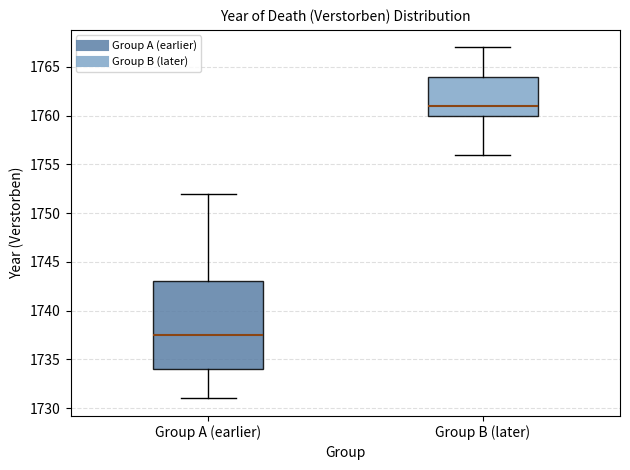

Reading left to right, read every box against the y-axis: the position of its median line, the range the box covers, and the ends of its whiskers. The values are not printed on the chart, so give them approximately, as read against the axis.

Group A (earlier): median 1737.5, box 1734.0 to 1743.0, whiskers 1731.0 to 1752.0
Group B (later): median 1761.0, box 1760.0 to 1764.0, whiskers 1756.0 to 1767.0